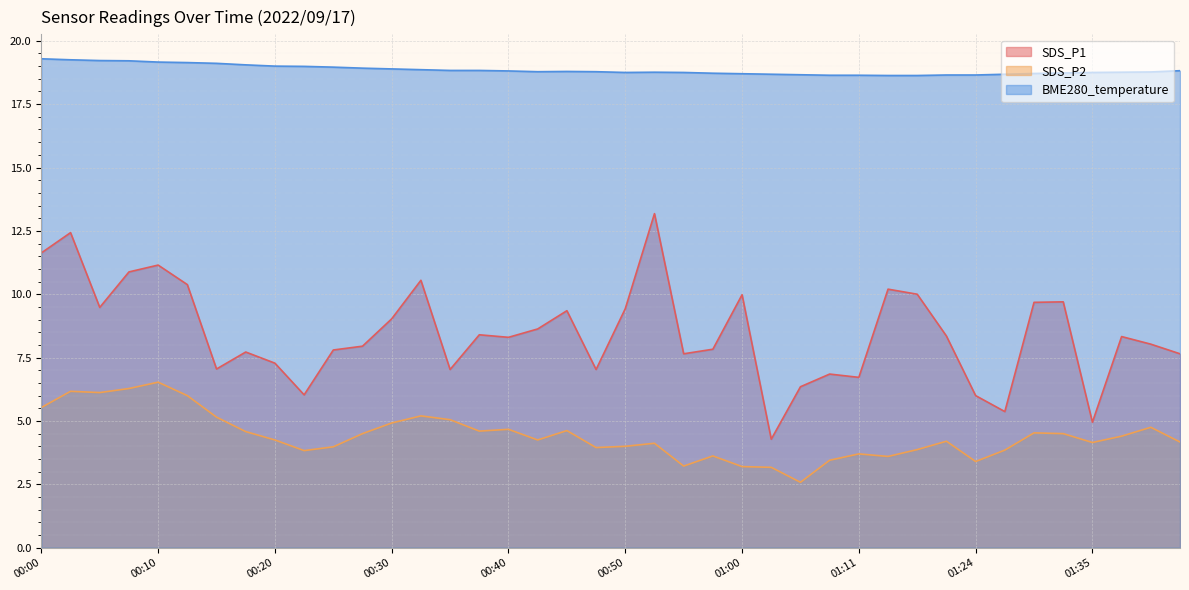

What is the difference between the maximum and minimum values in the BME280_temperature series?

0.7